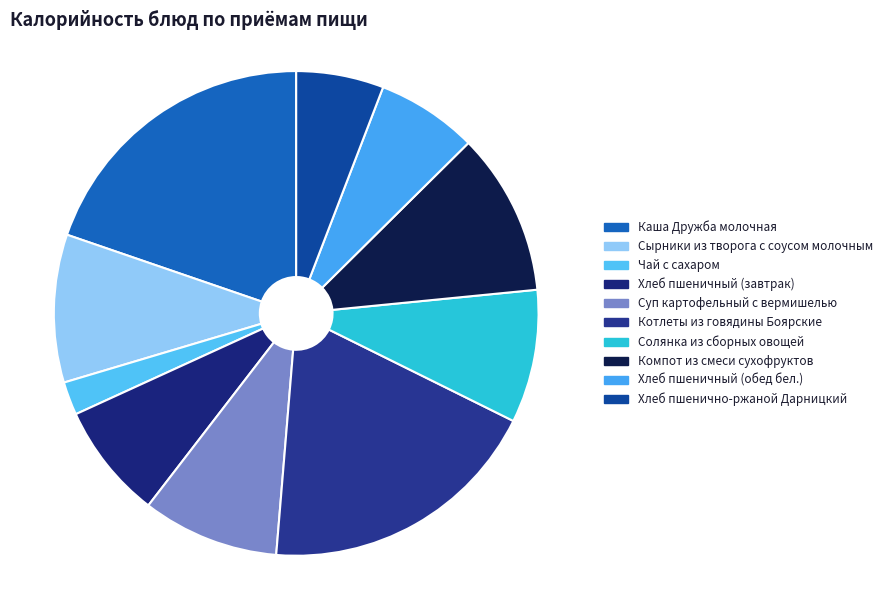

Approximately how many times larger is the value at Котлеты из говядины Боярские compared to Хлеб пшеничный (завтрак)?

2.5